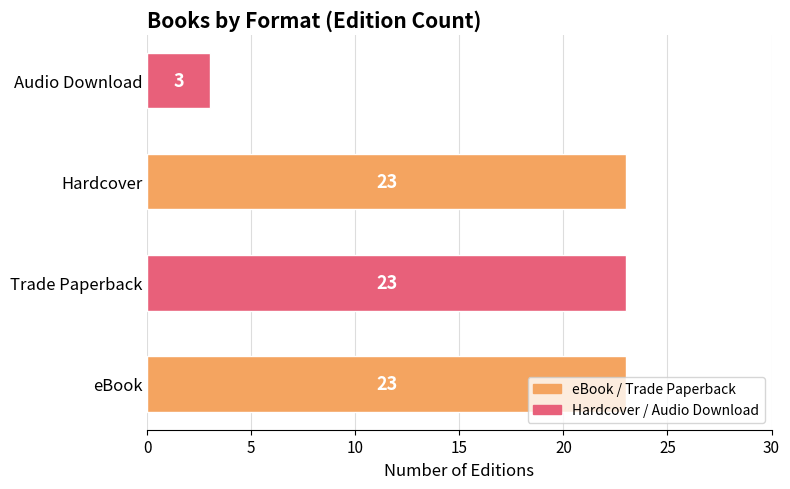

How many data points are less than 23?

1